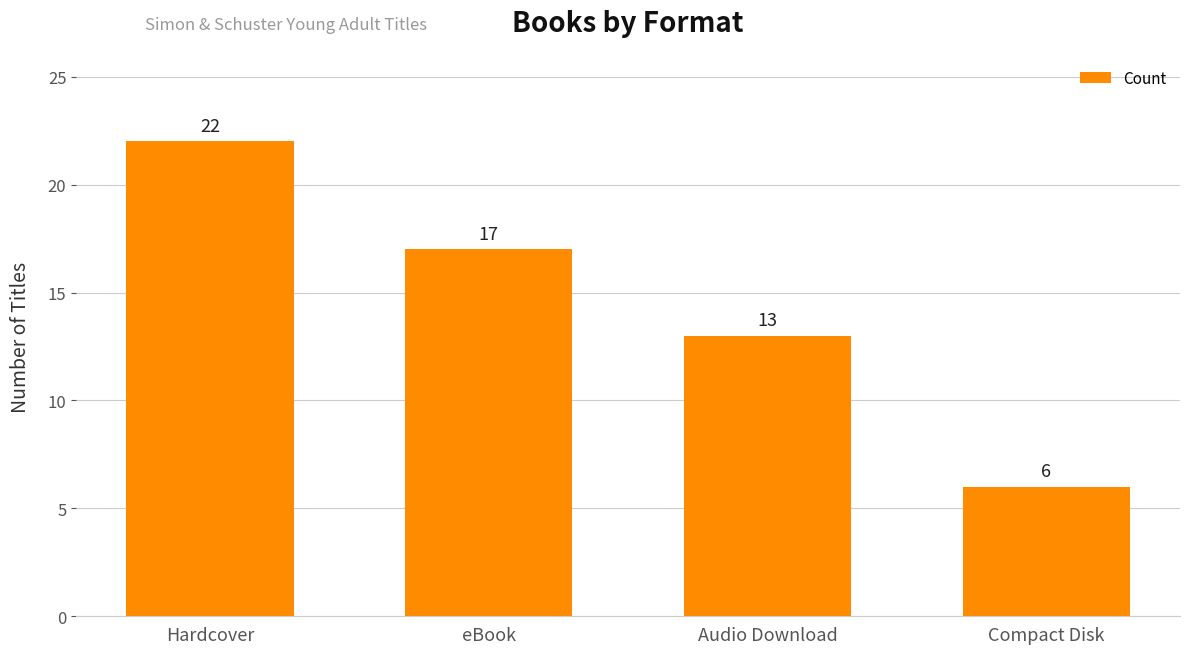

Which category has the lowest value across all series?

Compact Disk